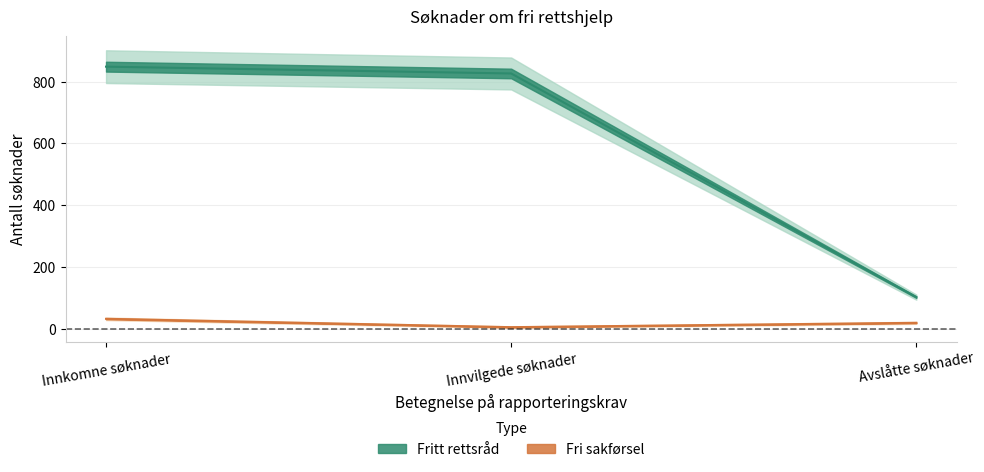

What is the maximum value shown in the chart?

848